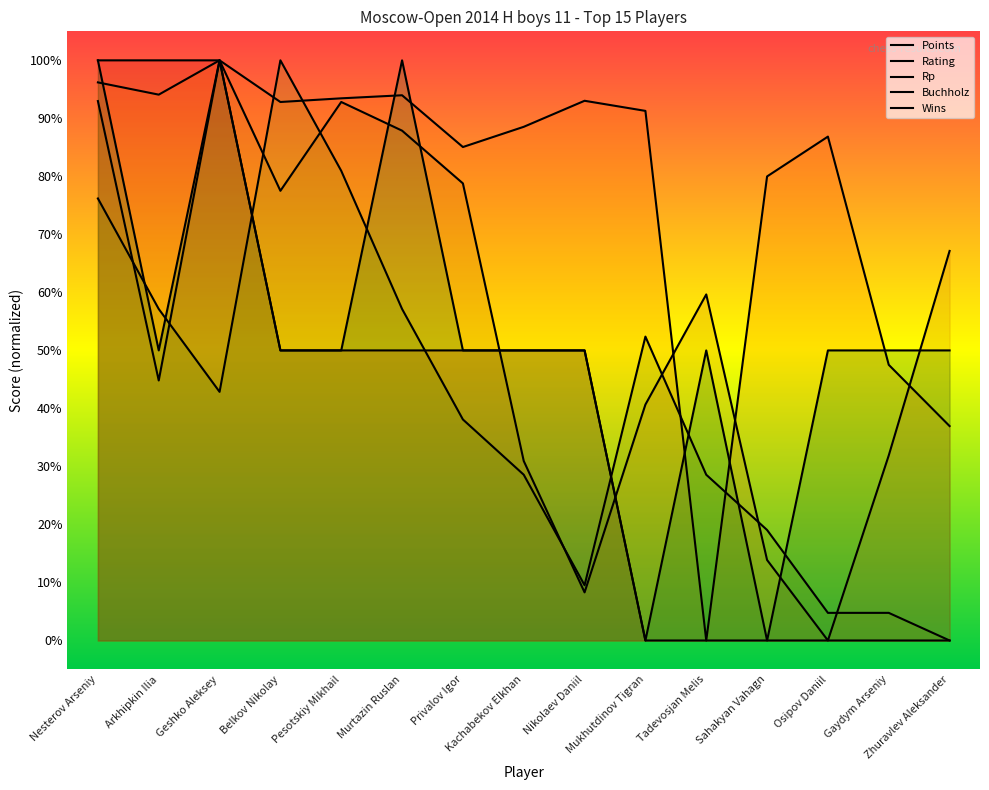

At which label does Points reach its minimum?

Mukhutdinov Tigran